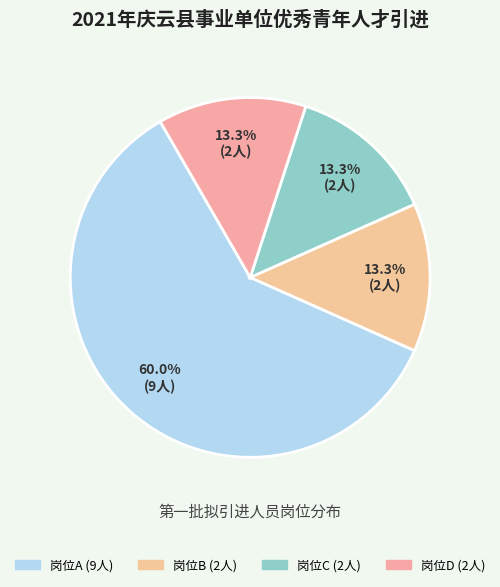

How much of the chart is everything except 岗位A?

40.0%